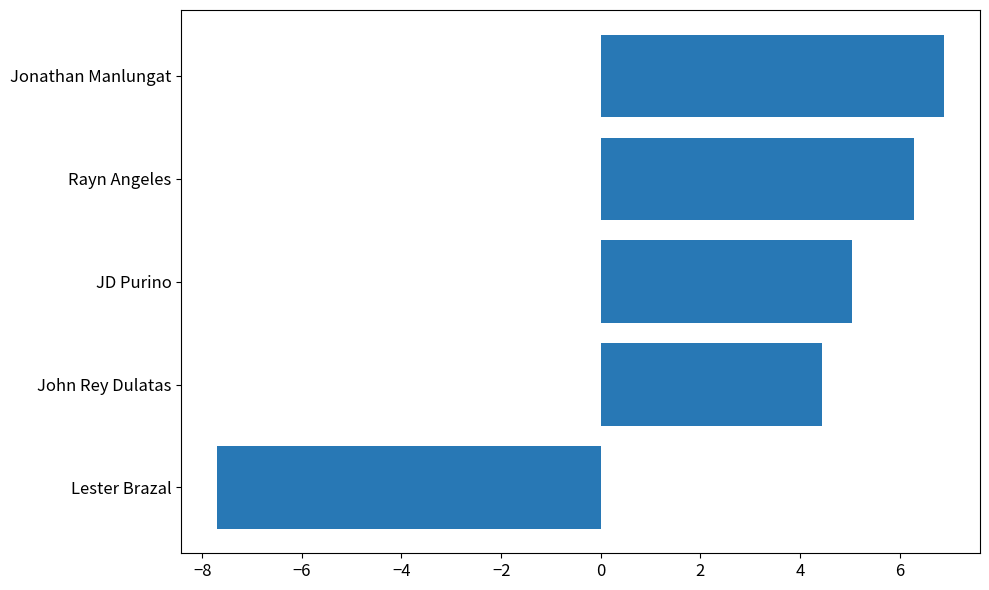

How many data points are above 5?

3